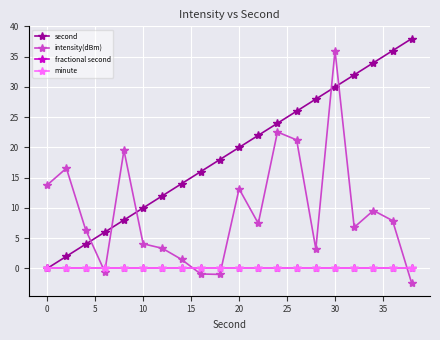

How many distinct data groups are displayed?

4